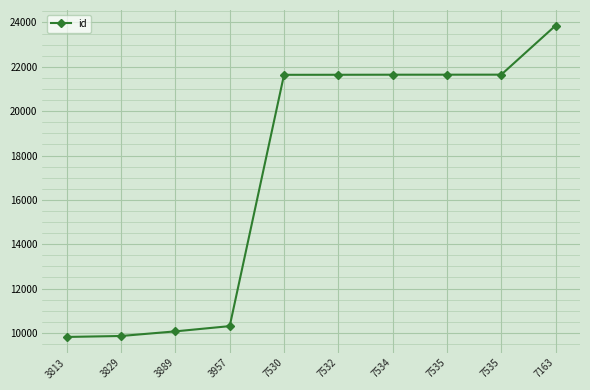

How many distinct data groups are displayed?

1